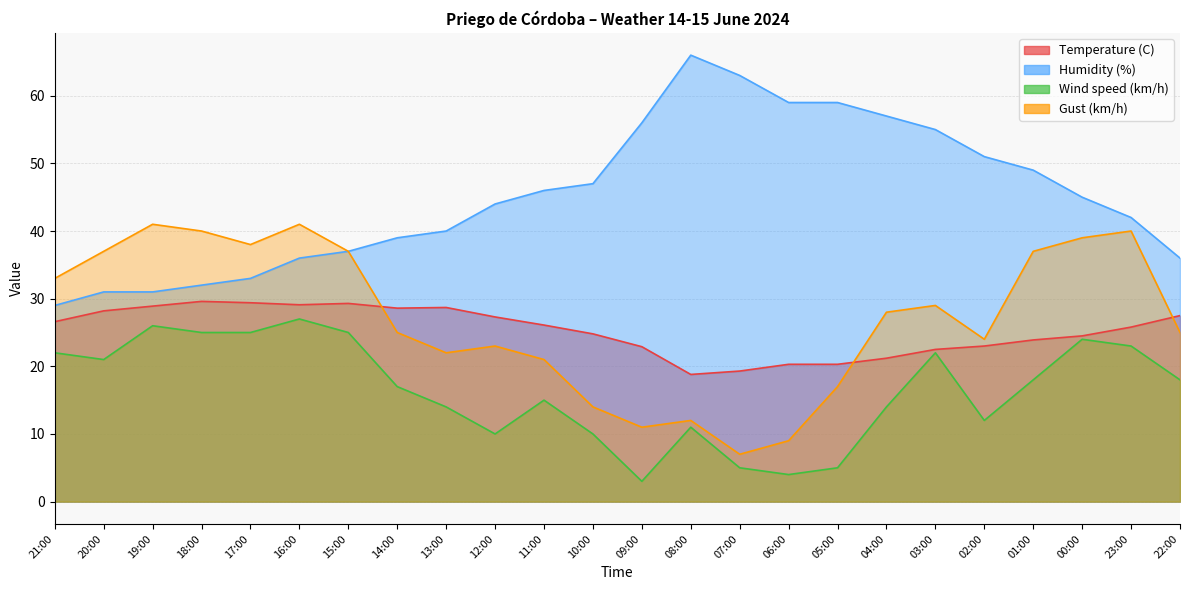

What is the difference between the Humidity (%) values at 17:00 and 10:00?

14.0